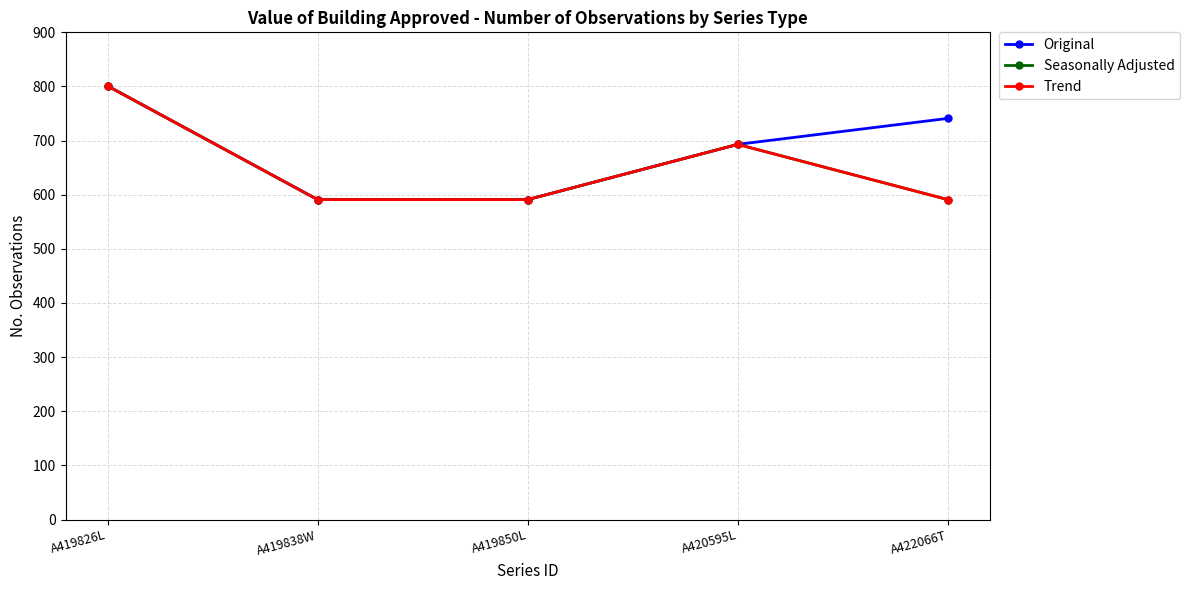

What is the sum of all Original values?

3417